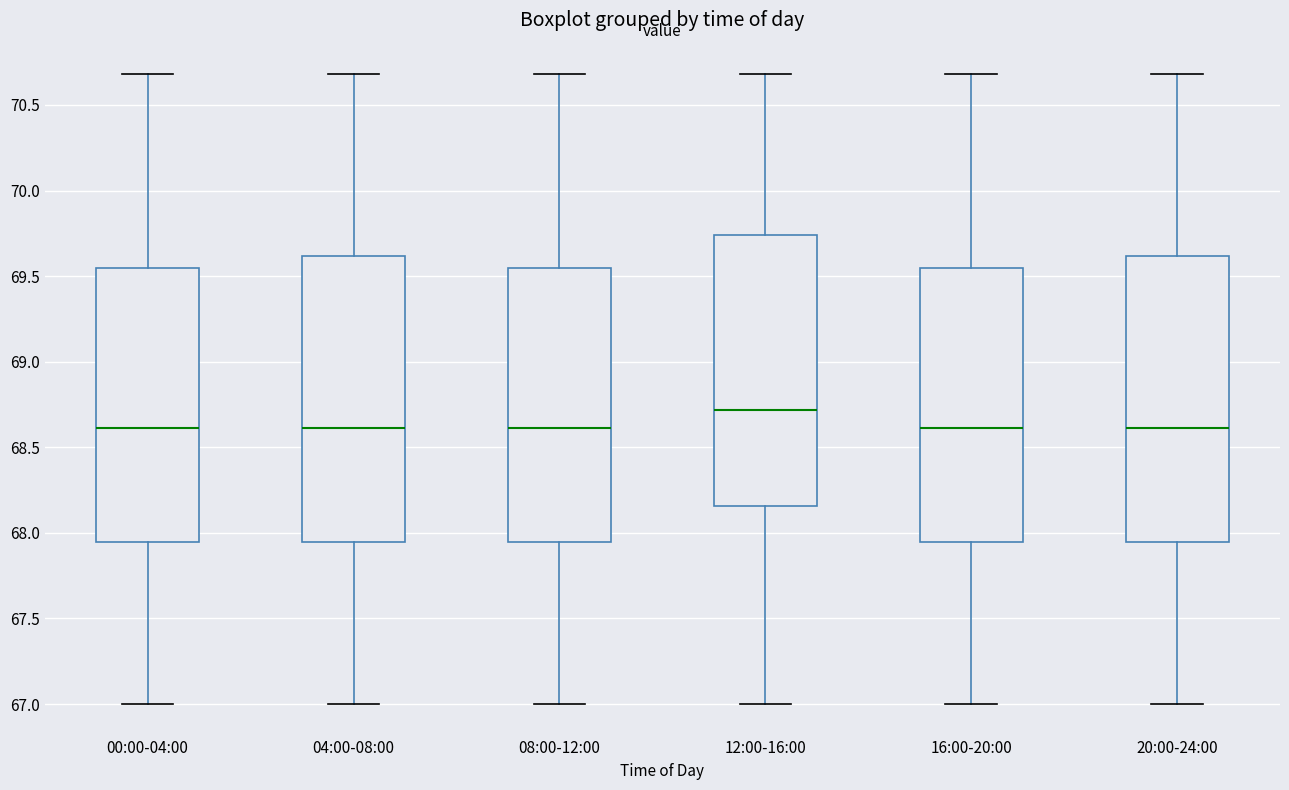

Where is the upper edge of the box for 04:00-08:00 on the y-axis? The values are not printed on the chart, so give them approximately, as read against the axis.

69.60